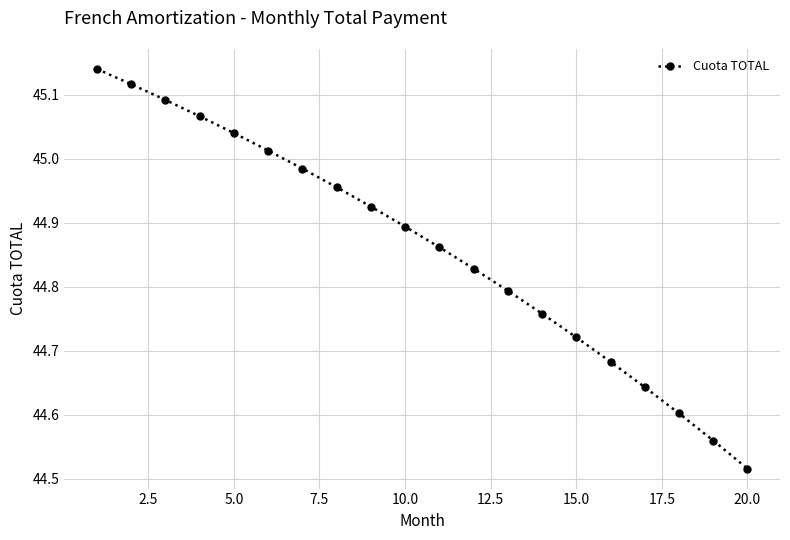

True or false: the data has more than 2 interior local peaks.

False